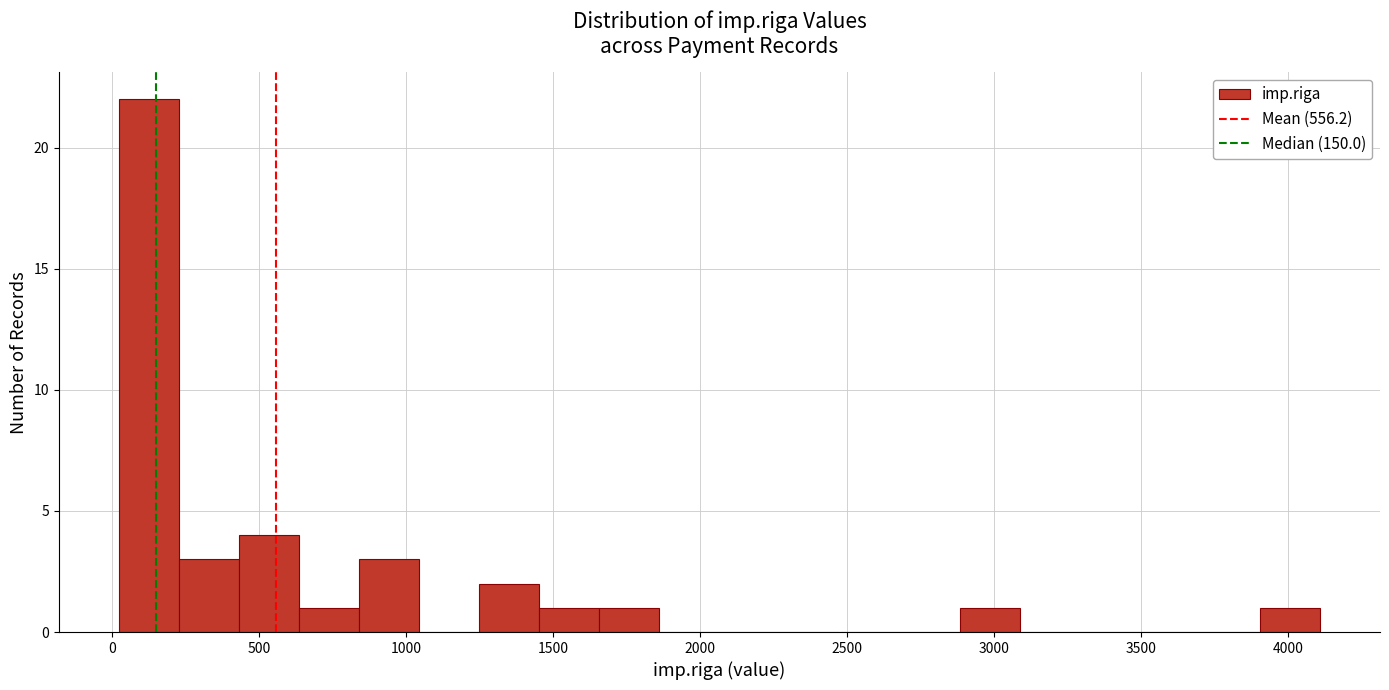

Reading left to right, list every bar in this chart as the range it spans on the x-axis followed by its height. Neither the bar edges nor the heights are printed on the chart, so give them approximately, as read against the axes.

0 to 250: 22
250 to 450: 3
450 to 650: 4
650 to 850: 1
850 to 1050: 3
1050 to 1250: 0
1250 to 1450: 2
1450 to 1650: 1
1650 to 1850: 1
1850 to 2050: 0
2050 to 2250: 0
2250 to 2450: 0
2450 to 2700: 0
2700 to 2900: 0
2900 to 3100: 1
3100 to 3300: 0
3300 to 3500: 0
3500 to 3700: 0
3700 to 3900: 0
3900 to 4100: 1